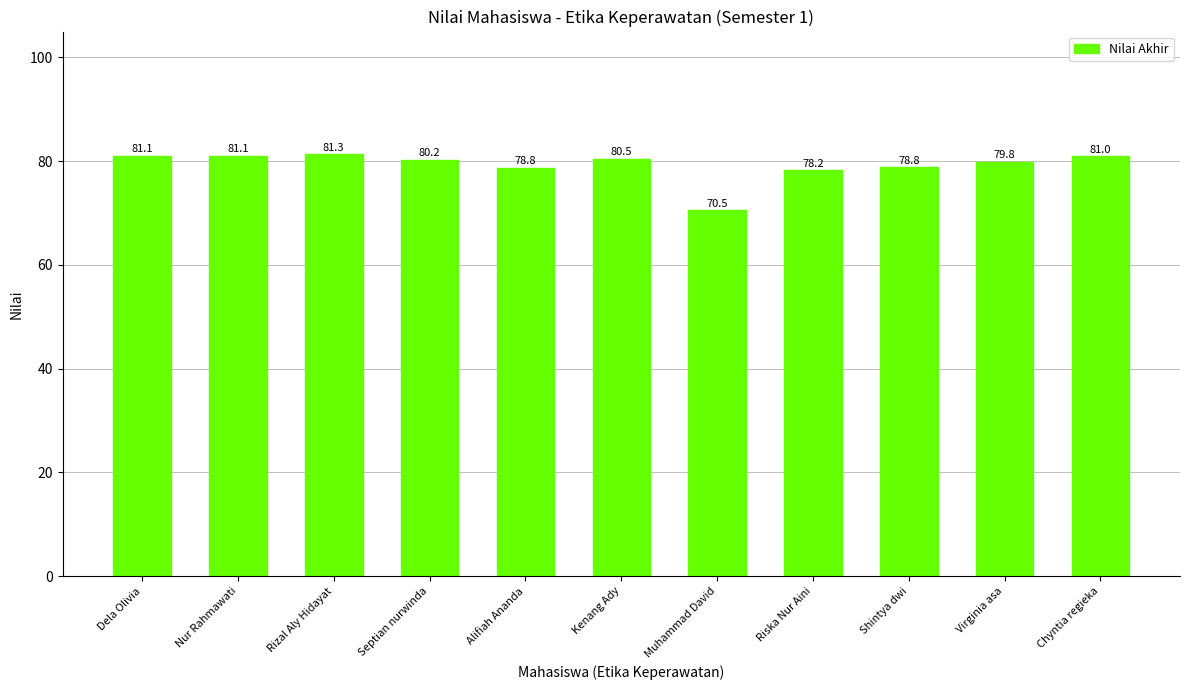

Does the chart contain any negative values?

No